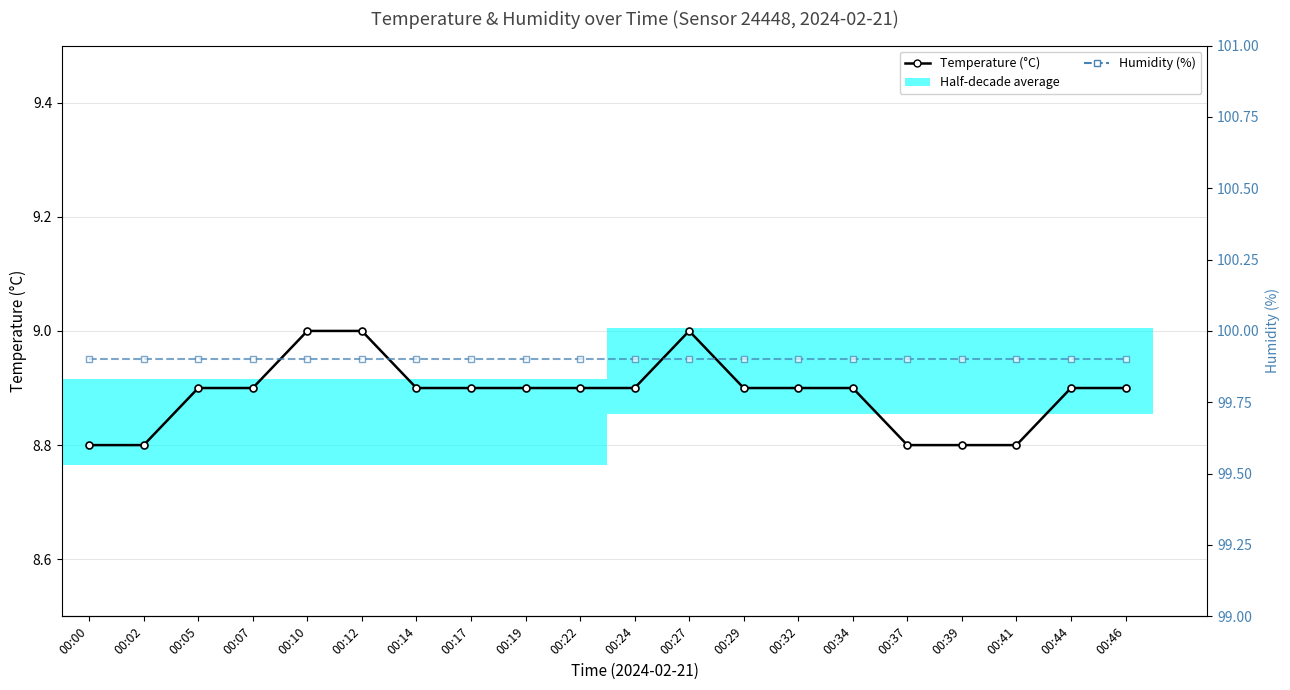

Between 00:24 and 00:39, which series saw the biggest shift?

Temperature (°C)